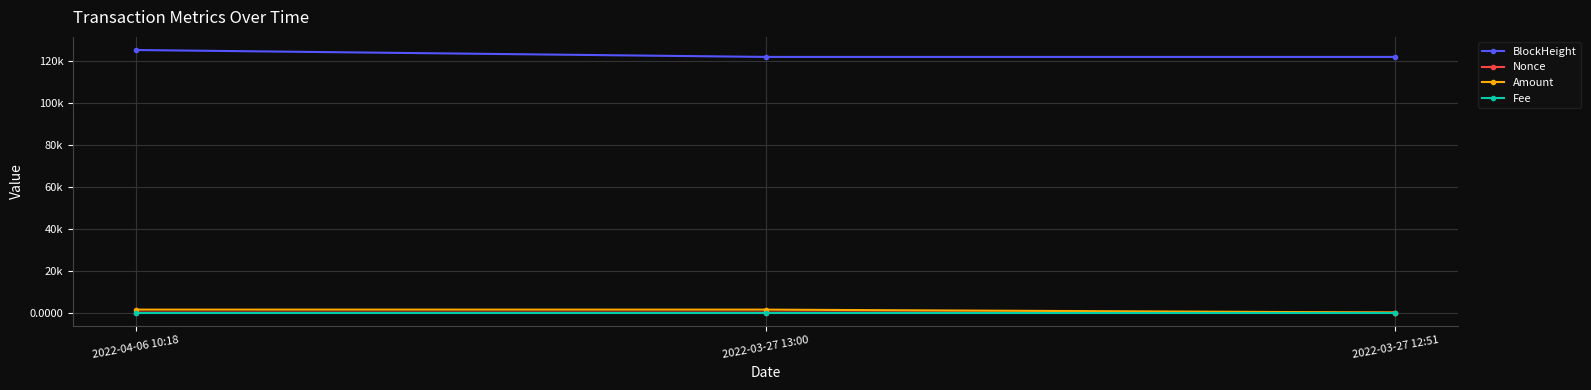

Is it true that Amount equals 15.1 at 2022-03-27 12:51?

False